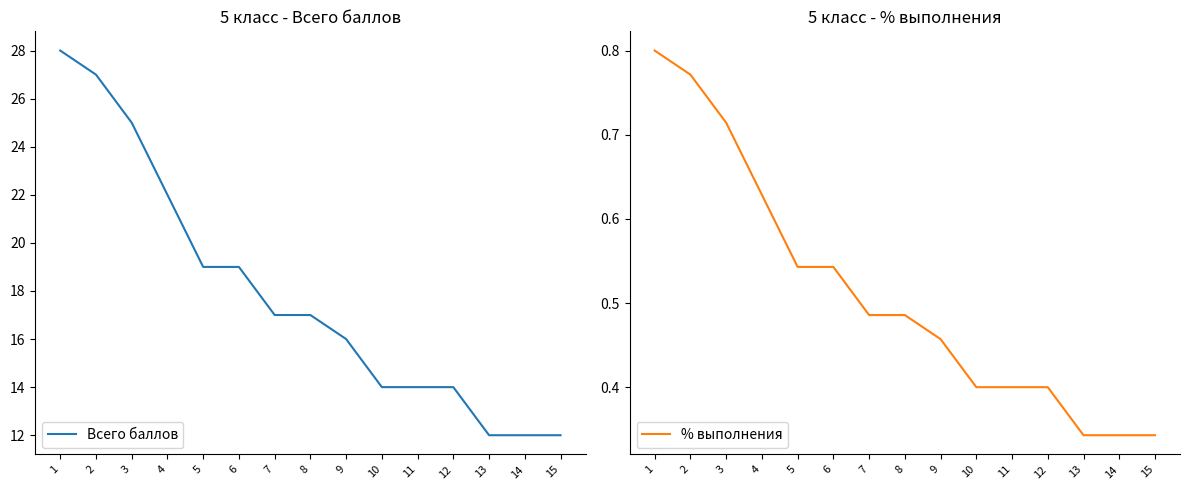

Which label corresponds to the largest value in the chart?

1